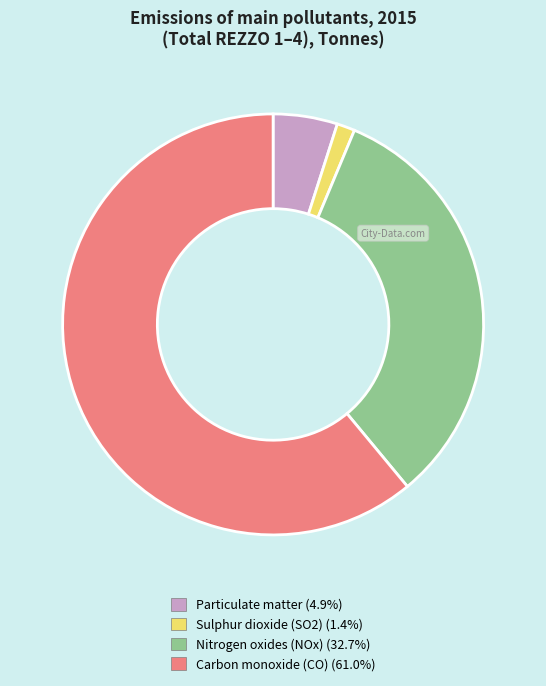

Which has a higher value, Carbon monoxide (CO) or Sulphur dioxide (SO2)?

Carbon monoxide (CO)